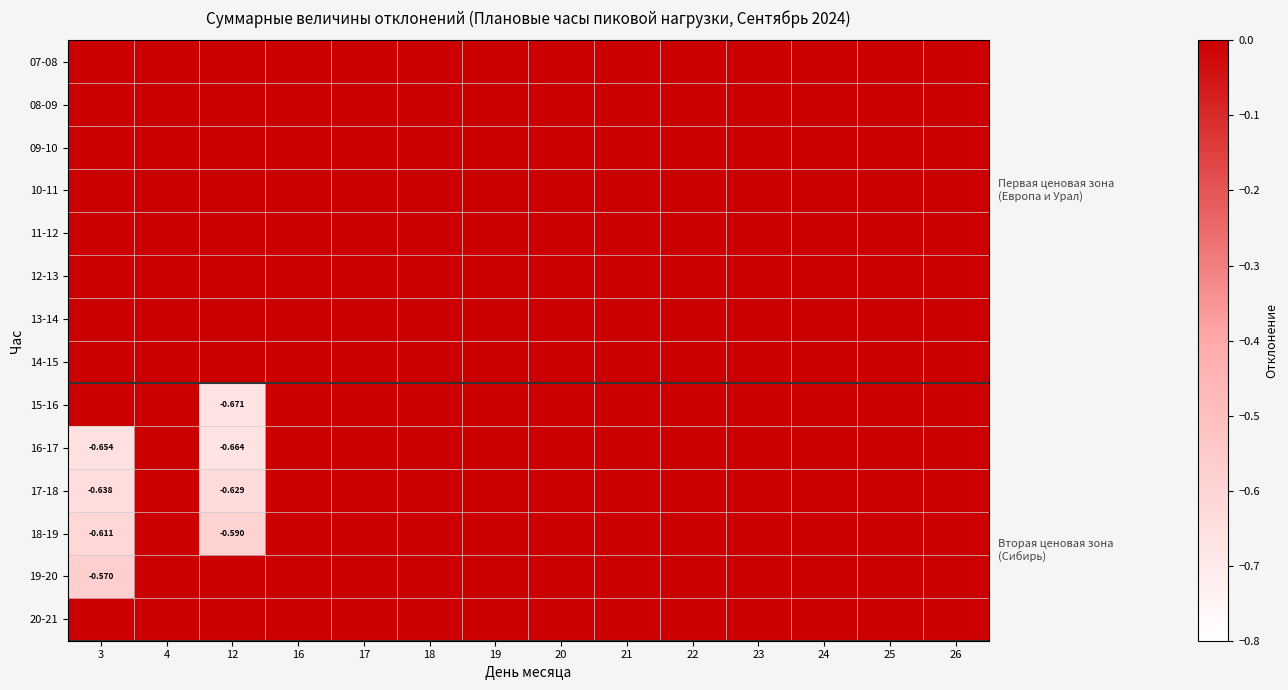

At which category does the chart reach its minimum across all series?

12